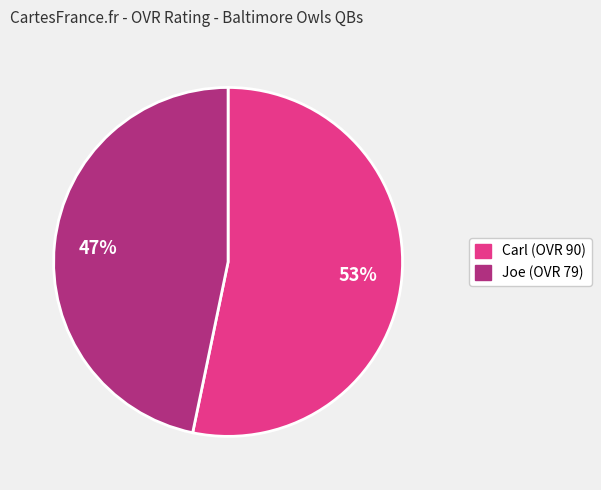

What is the ratio of the value at Carl to the value at Joe?

1.1